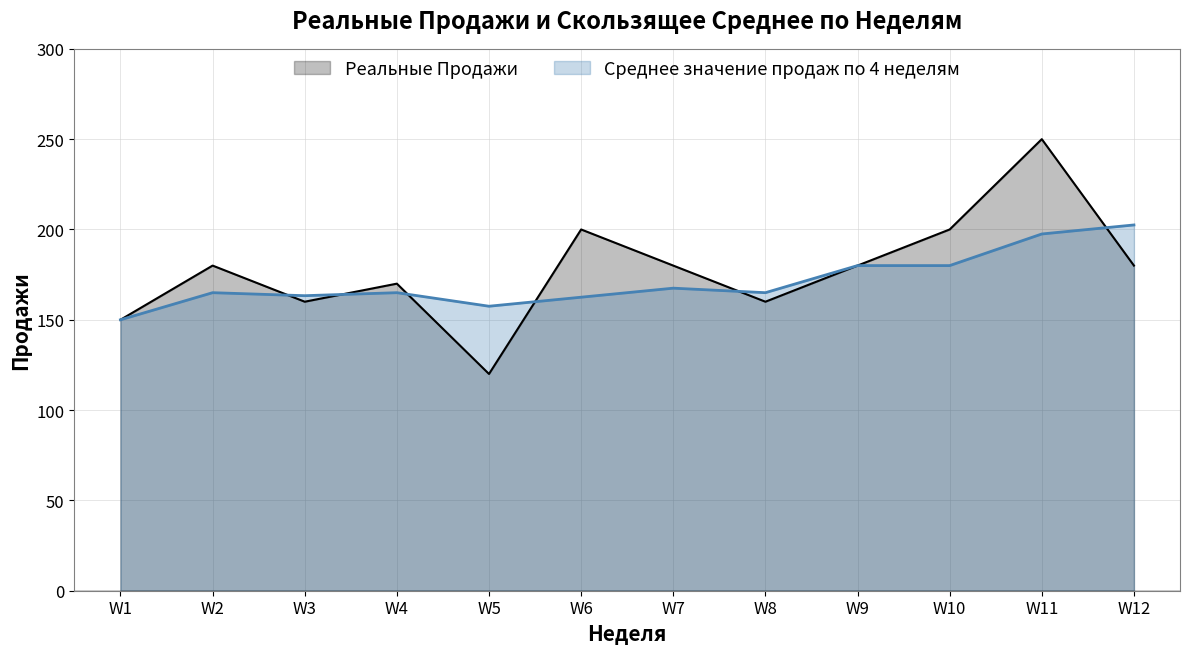

What is the sum of all Среднее значение продаж по 4 неделям values?

2055.8